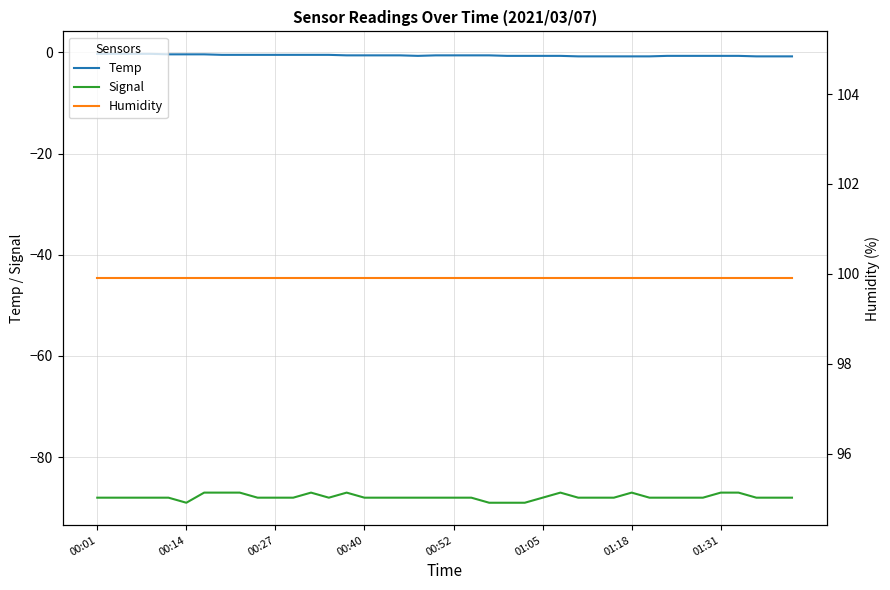

True or false: Temp and Signal cross at least once.

False